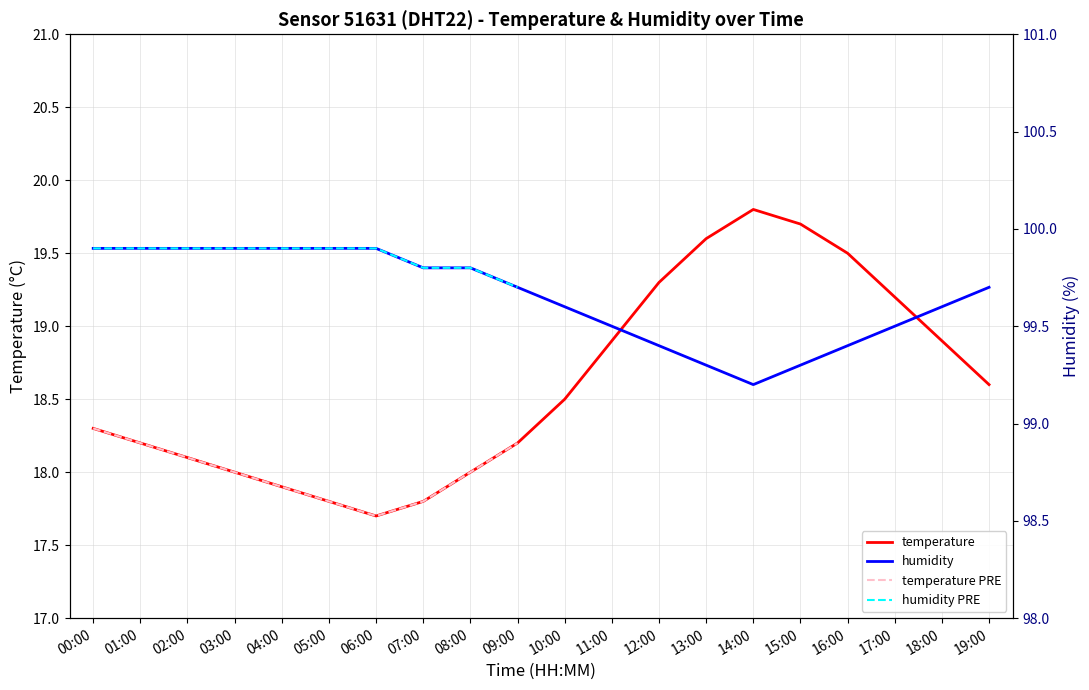

At how many categories does at least one series exceed 18?

20